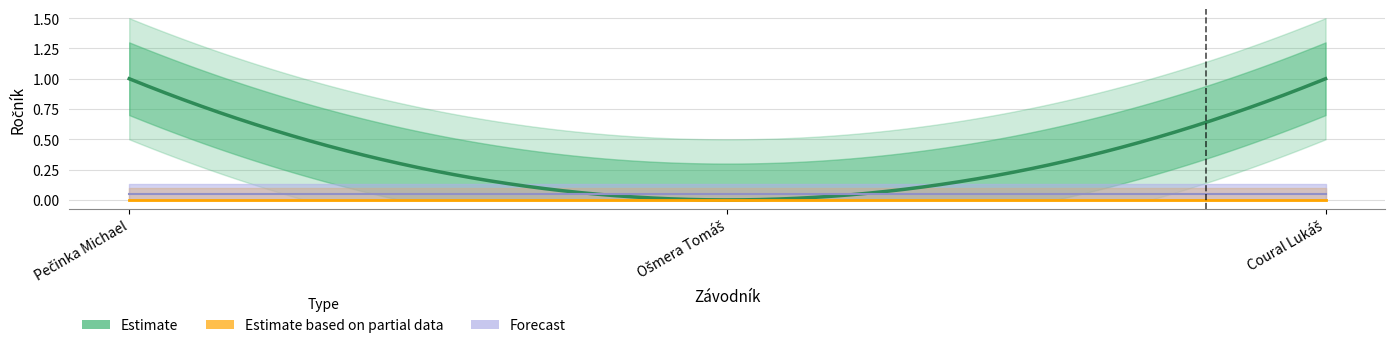

What is the sum of all Estimate values?

3